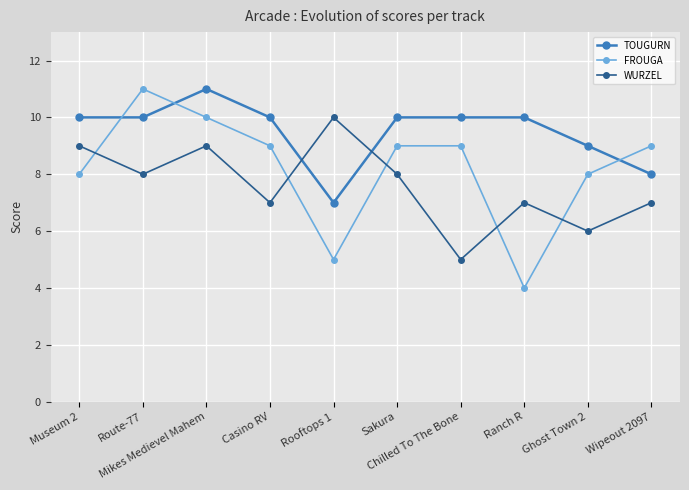

At which category does the chart reach its minimum across all series?

Ranch R